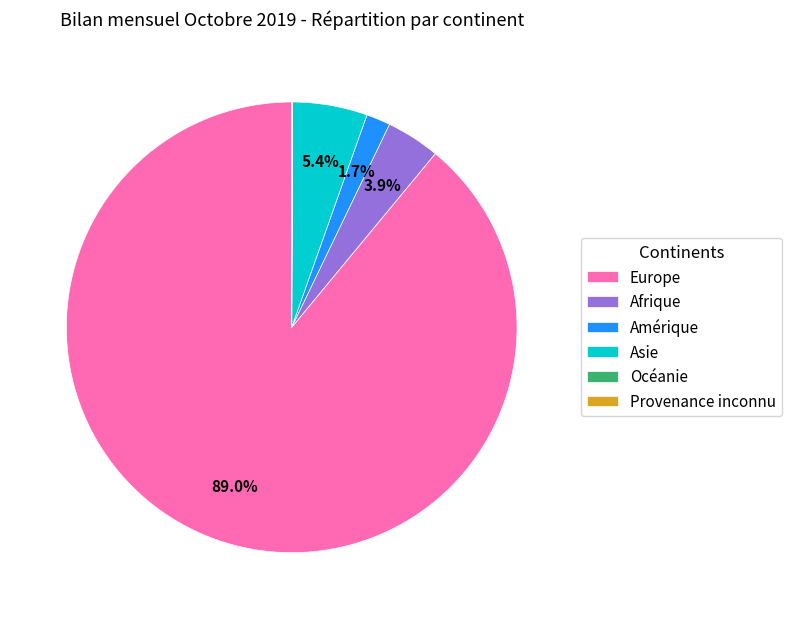

Which category has the biggest portion of the pie?

Europe